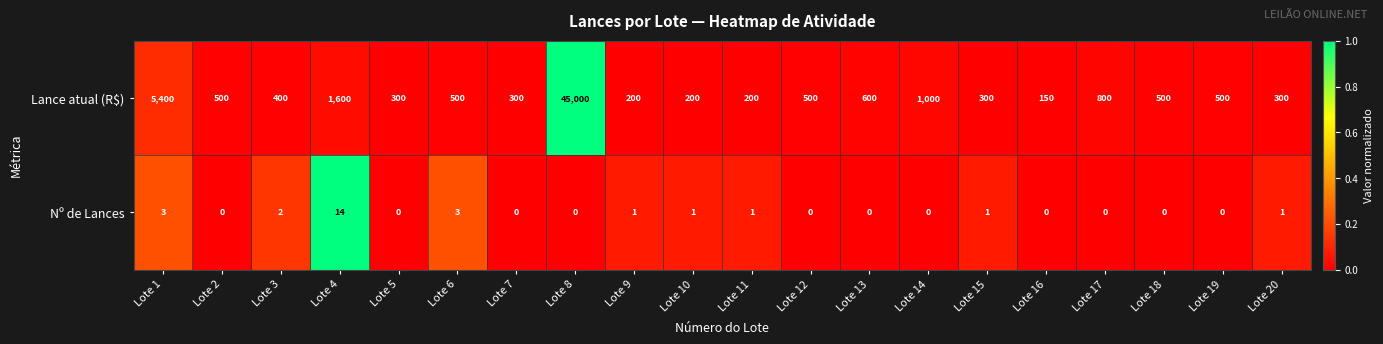

How many data points in Lance atual (R$) are less than 500?

9